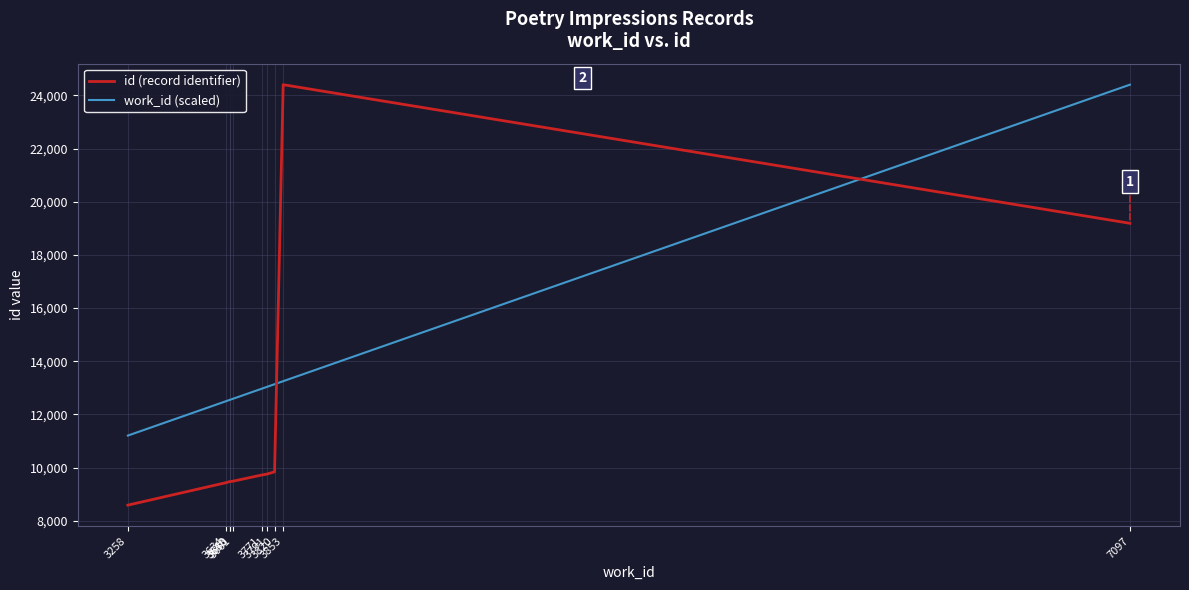

What is the minimum value shown in the chart?

8587.0